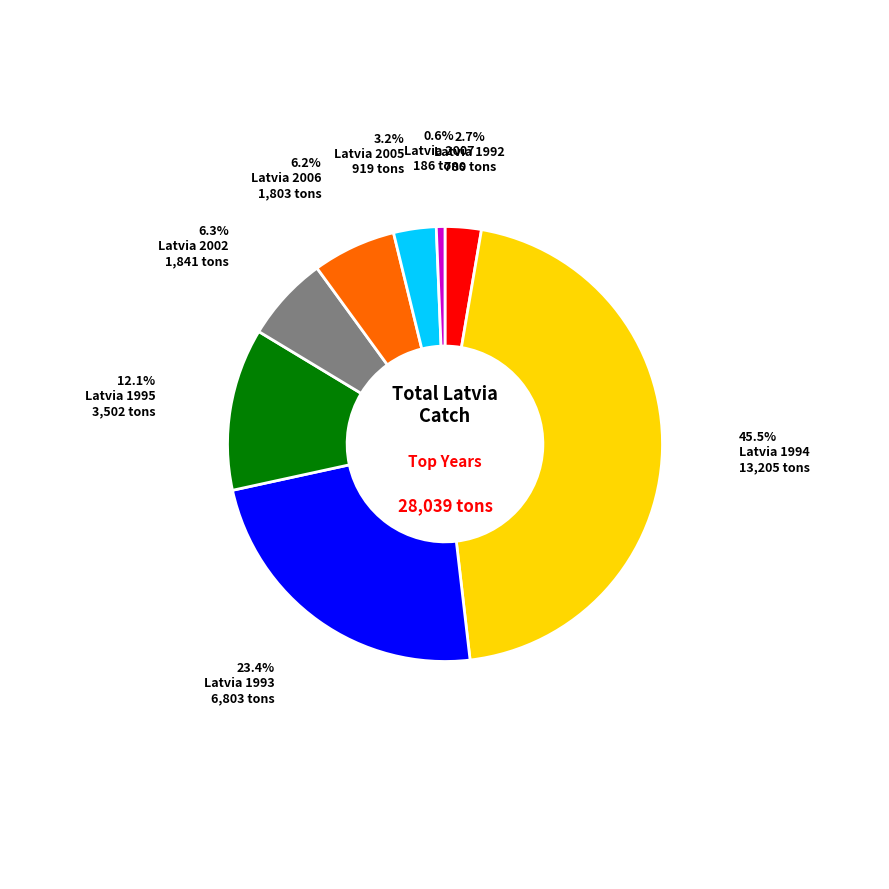

What percentage do Latvia 1994 and Latvia 1993 together represent?

68.9%